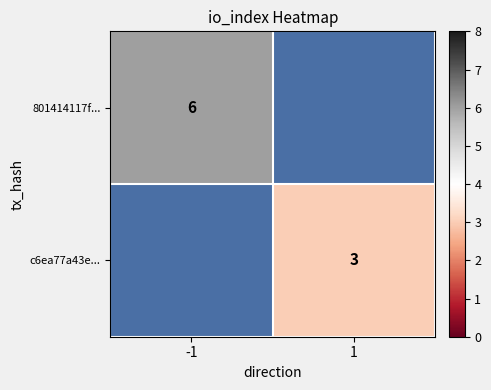

True or false: 801414117f... has a value of 9 at -1.

False